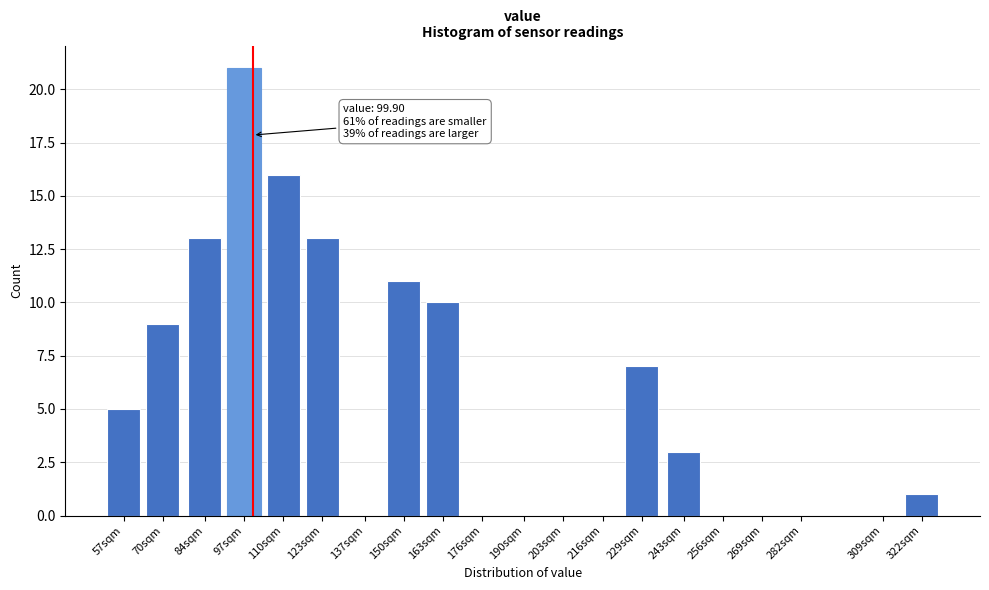

Reading left to right, what are all the values shown in this chart?

57sqm=5	70sqm=9	84sqm=13	97sqm=21	110sqm=16	123sqm=13	137sqm=0	150sqm=11	163sqm=10	176sqm=0	190sqm=0	203sqm=0	216sqm=0	229sqm=7	243sqm=3	256sqm=0	269sqm=0	282sqm=0	309sqm=0	322sqm=1